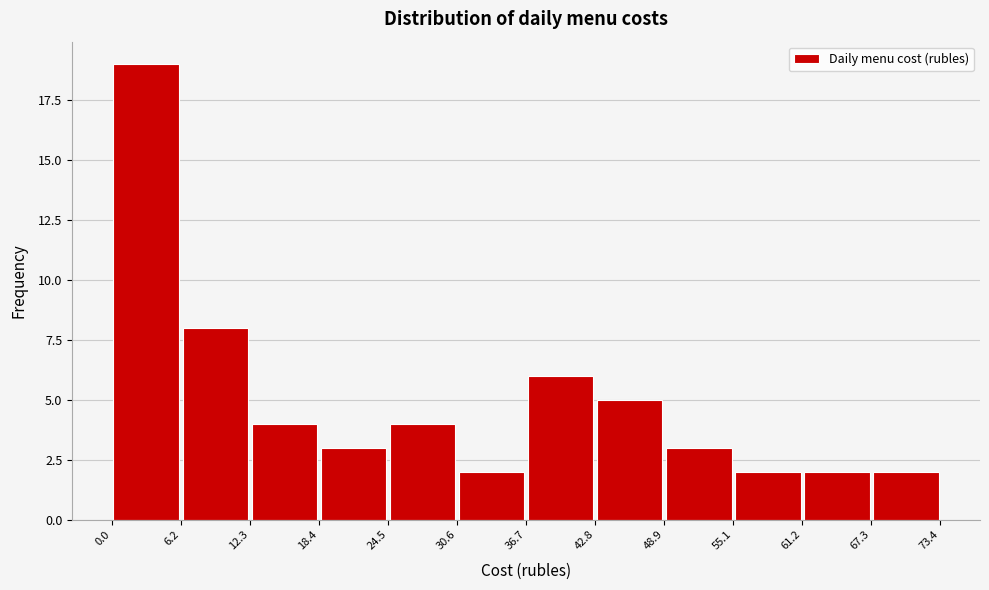

Reading left to right, list every bar in this chart as the range it spans on the x-axis followed by its height. The values are not printed on the chart, so give them approximately, as read against the axis.

0.0 to 6.2: 19
6.2 to 12.3: 8
12.3 to 18.4: 4
18.4 to 24.5: 3
24.5 to 30.6: 4
30.6 to 36.7: 2
36.7 to 42.8: 6
42.8 to 48.9: 5
48.9 to 55.1: 3
55.1 to 61.2: 2
61.2 to 67.3: 2
67.3 to 73.4: 2